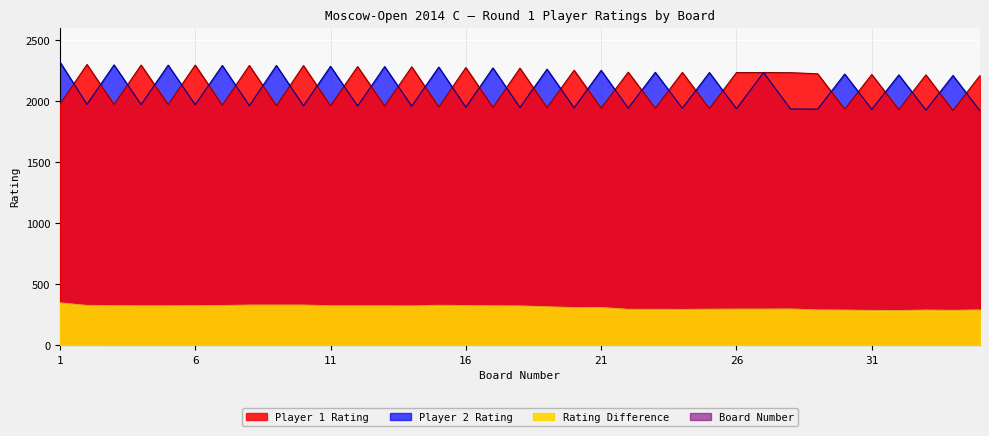

What is the difference between the Player 1 Rating values at 5 and 28?

261